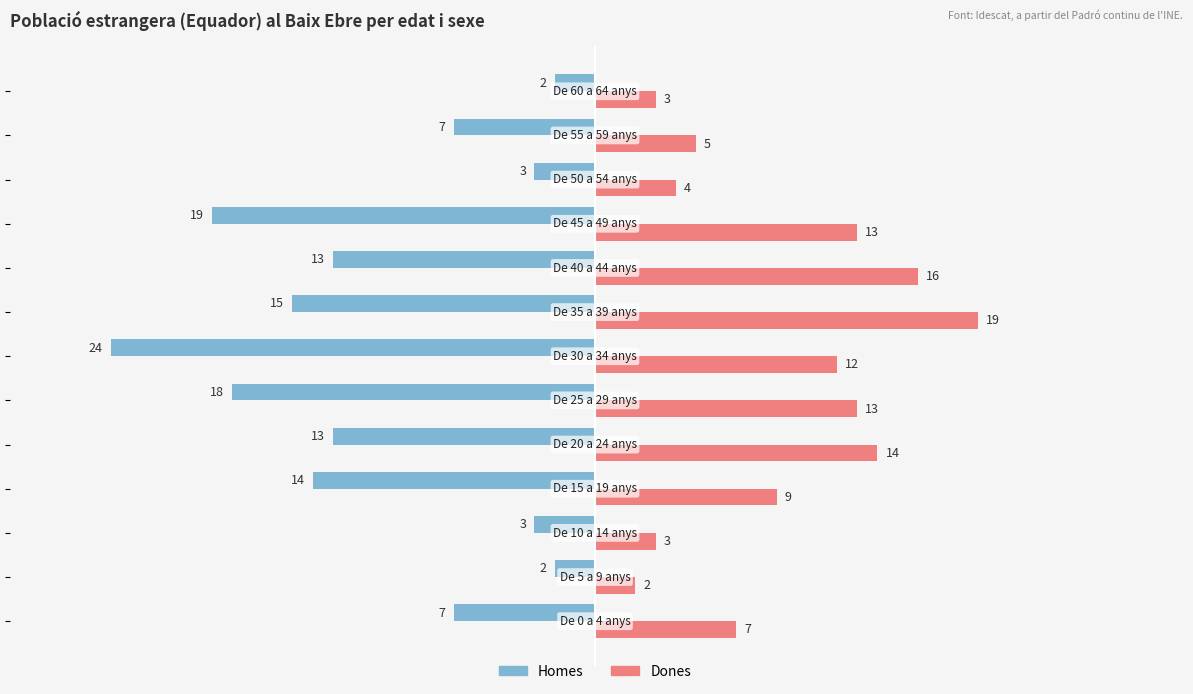

Which series has the largest total across all categories?

Dones